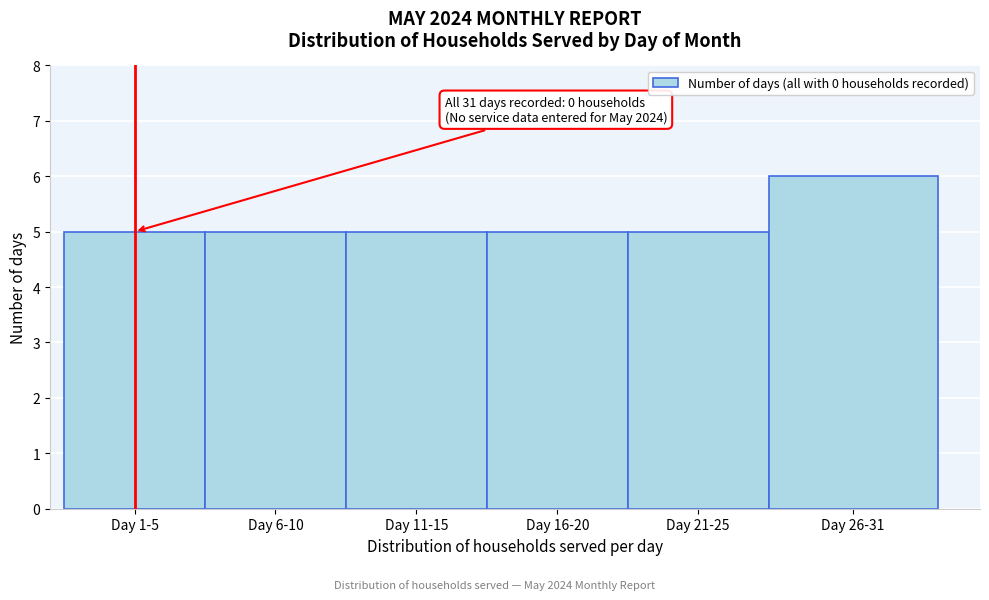

Reading left to right, transcribe all the data shown in this chart.

5	5	5	5	5	6